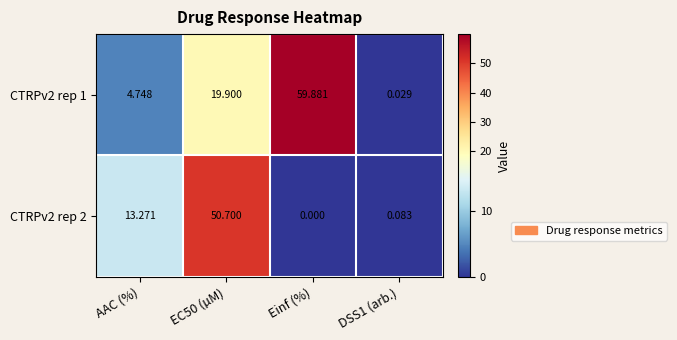

At which category does the chart reach its minimum across all series?

Einf (%)